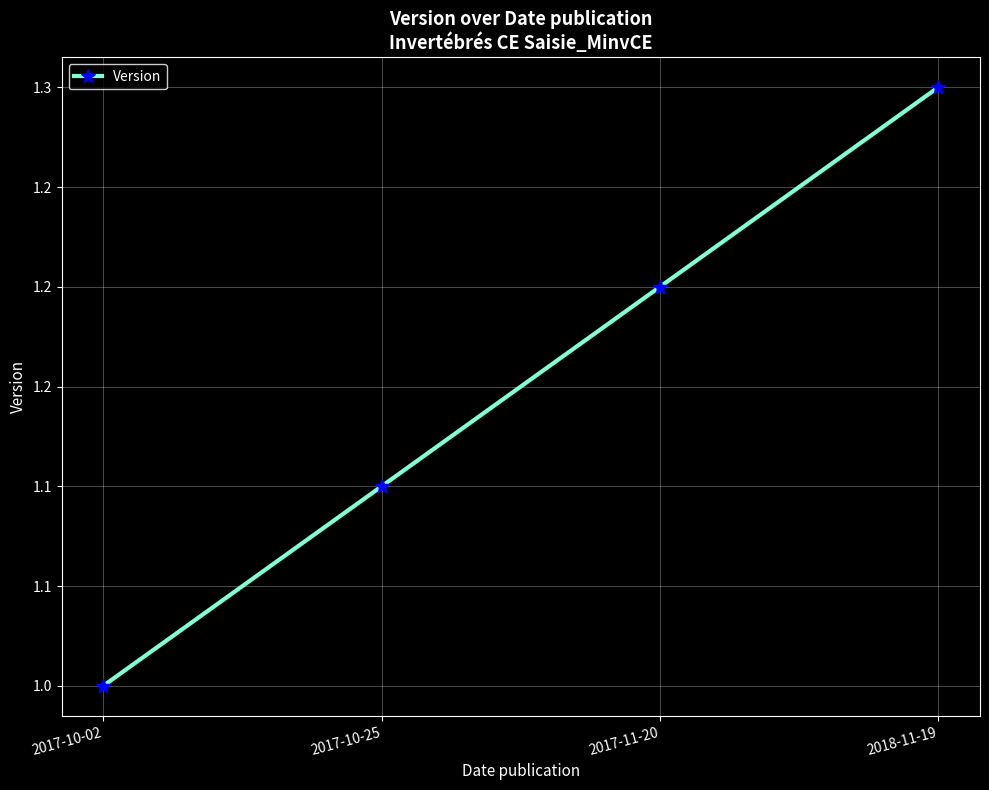

Is this an area chart (filled region under the line)?

No